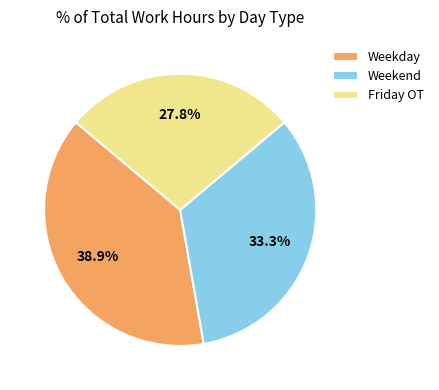

Is Weekday the majority of the pie?

No